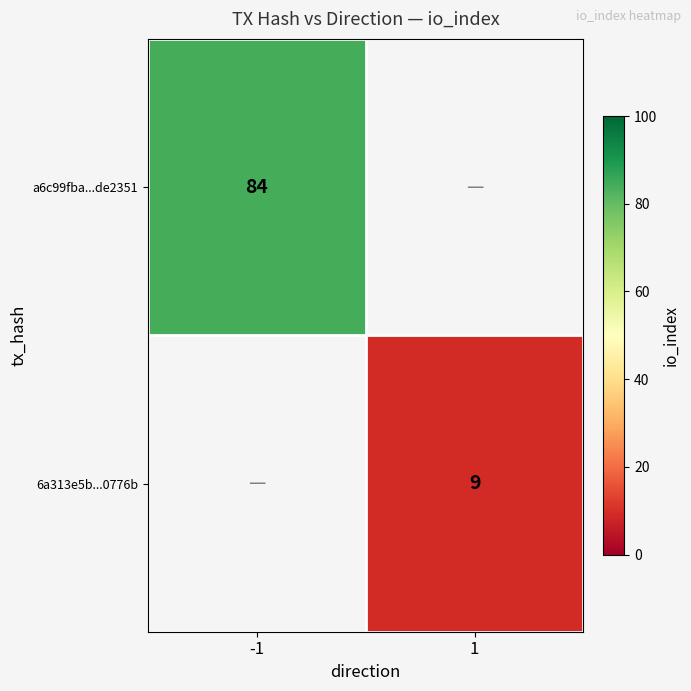

Is it true that 6a313e5b...0776b equals 3 at 1?

False